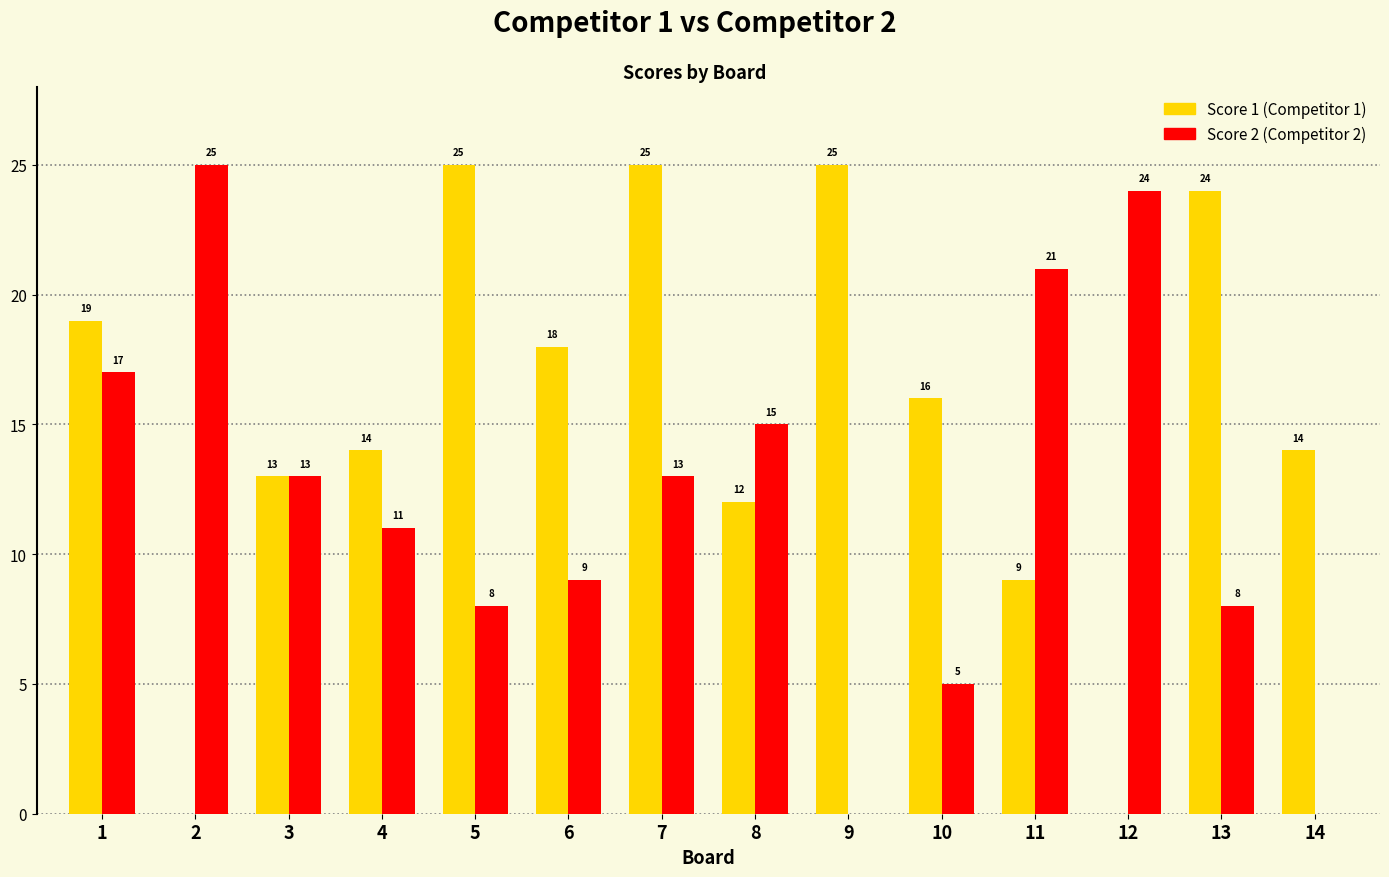

What is the total value across all series at 13?

32